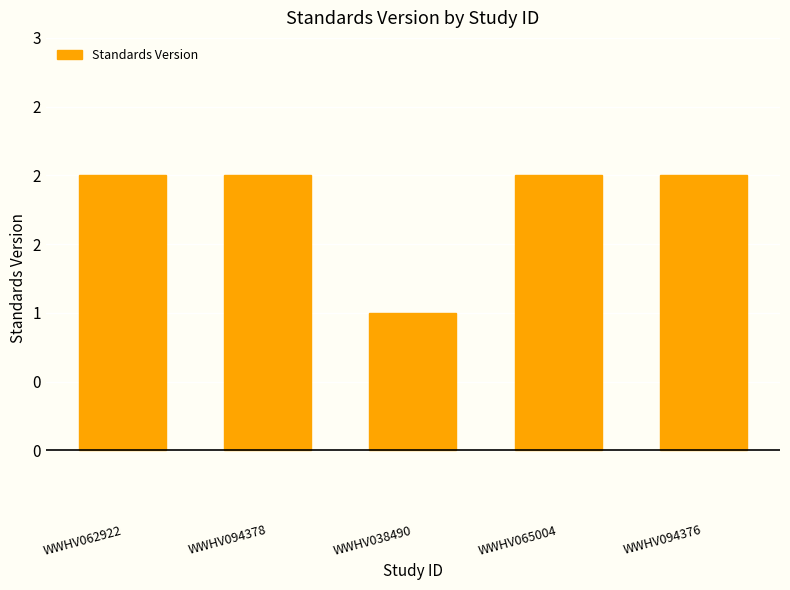

Count the number of categories in the chart.

5